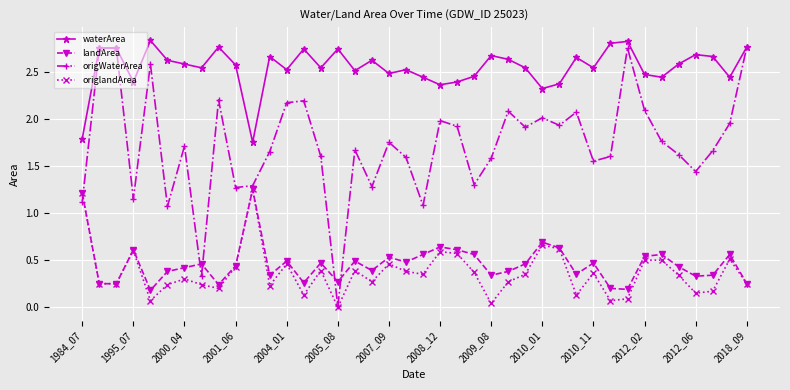

True or false: waterArea and origlandArea cross at least once.

False